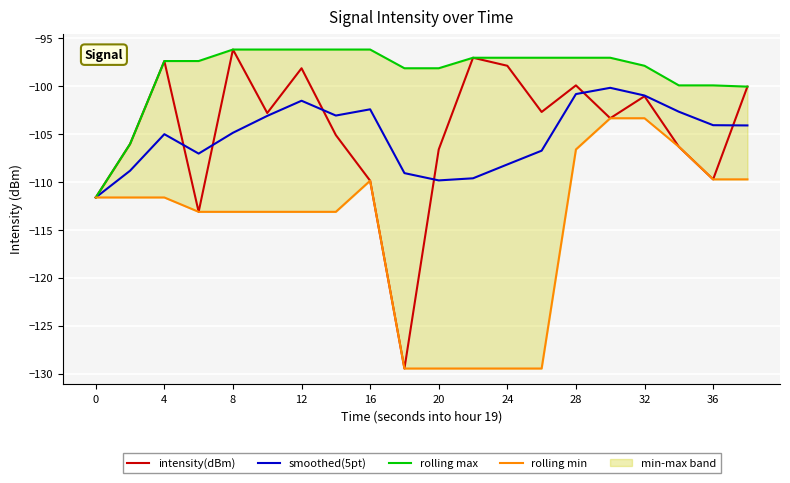

Is it true that intensity(dBm) equals -106.6 at 20?

True